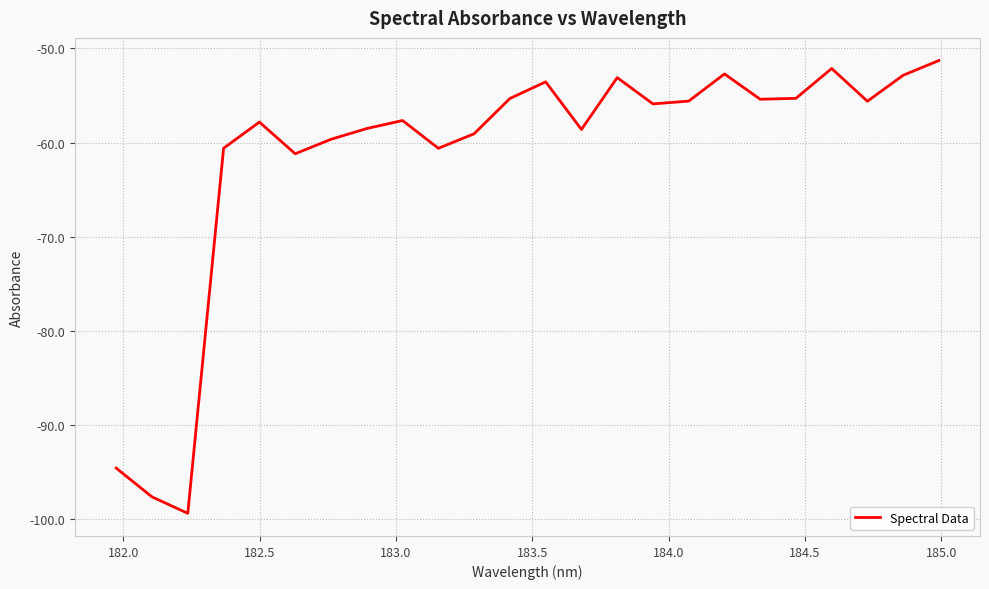

What is the smallest value displayed?

-99.4